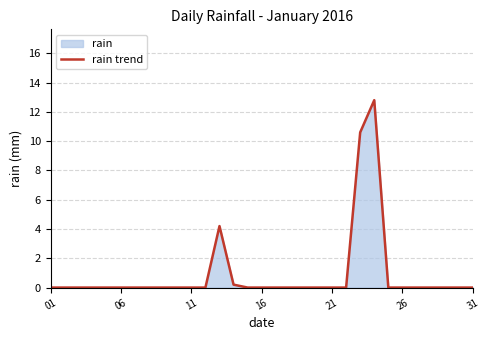

What is the difference between the maximum and minimum values?

12.8